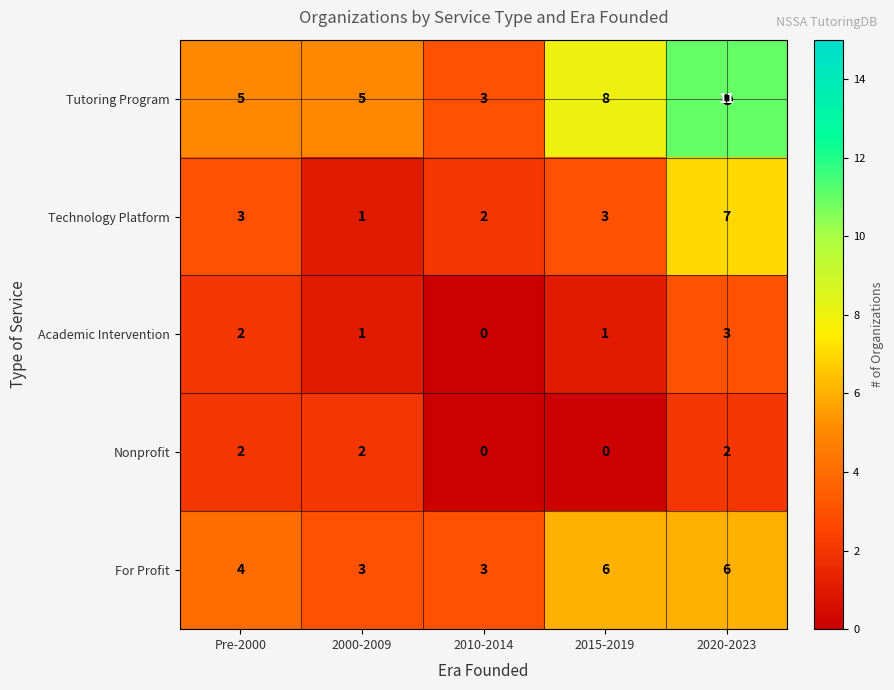

Which category has the highest value across all series?

2020-2023